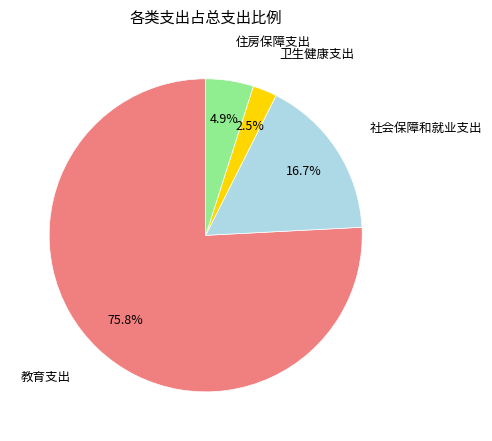

Does any single category account for the majority?

Yes